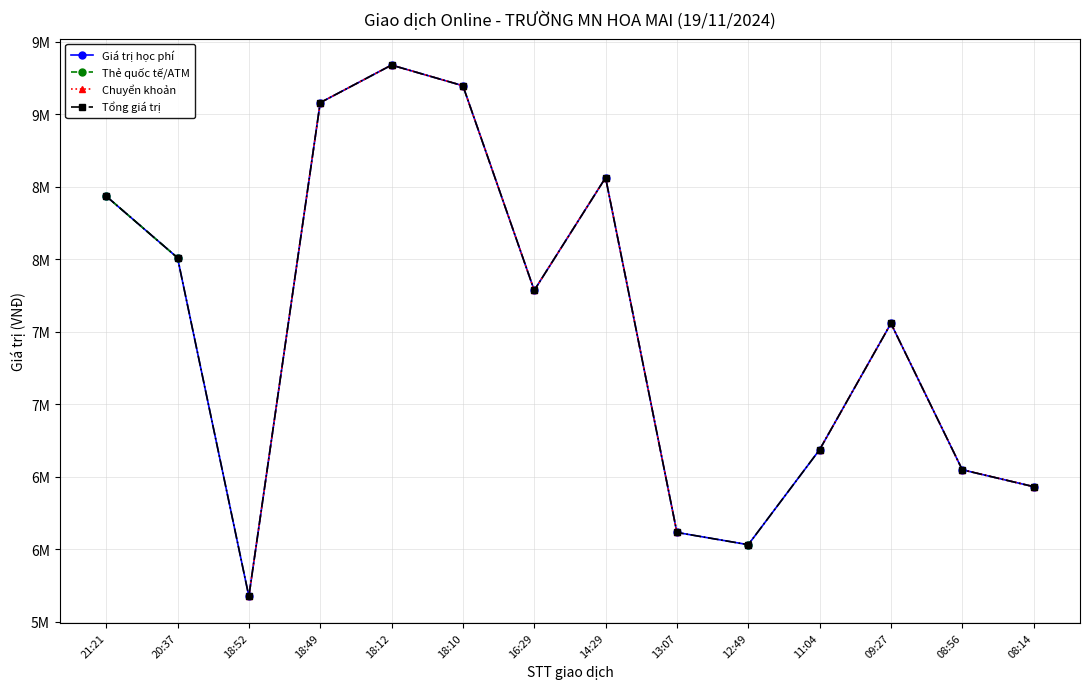

True or false: Thẻ quốc tế/ATM and Tổng giá trị intersect in this chart.

False